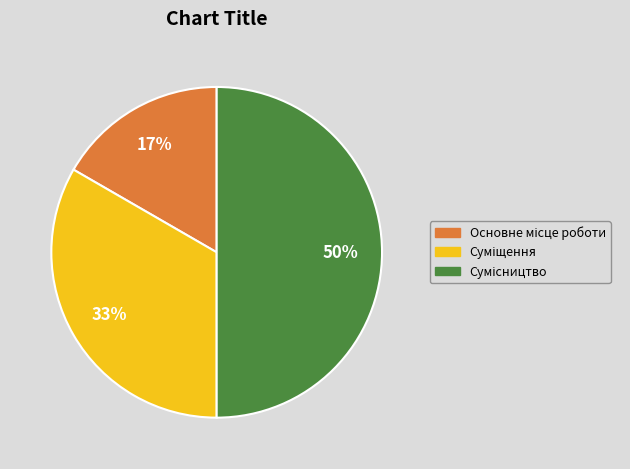

To the nearest percent, what is the difference between the largest and smallest slice percentages?

33%